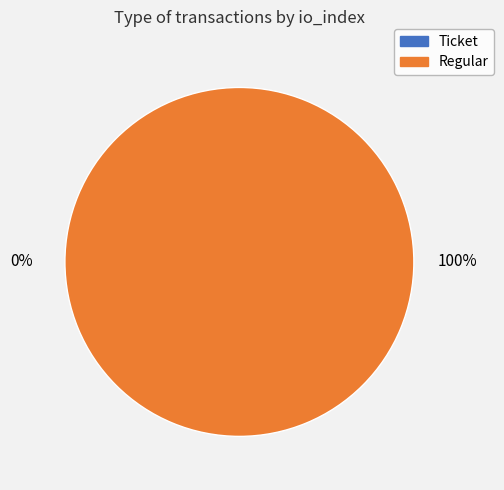

Combined, what portion of the pie is Regular (io_index=22) and Ticket (io_index=0)?

100.0%